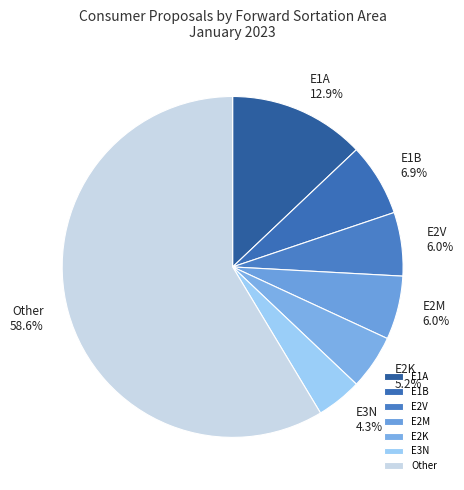

What is the largest slice in the pie chart?

Other